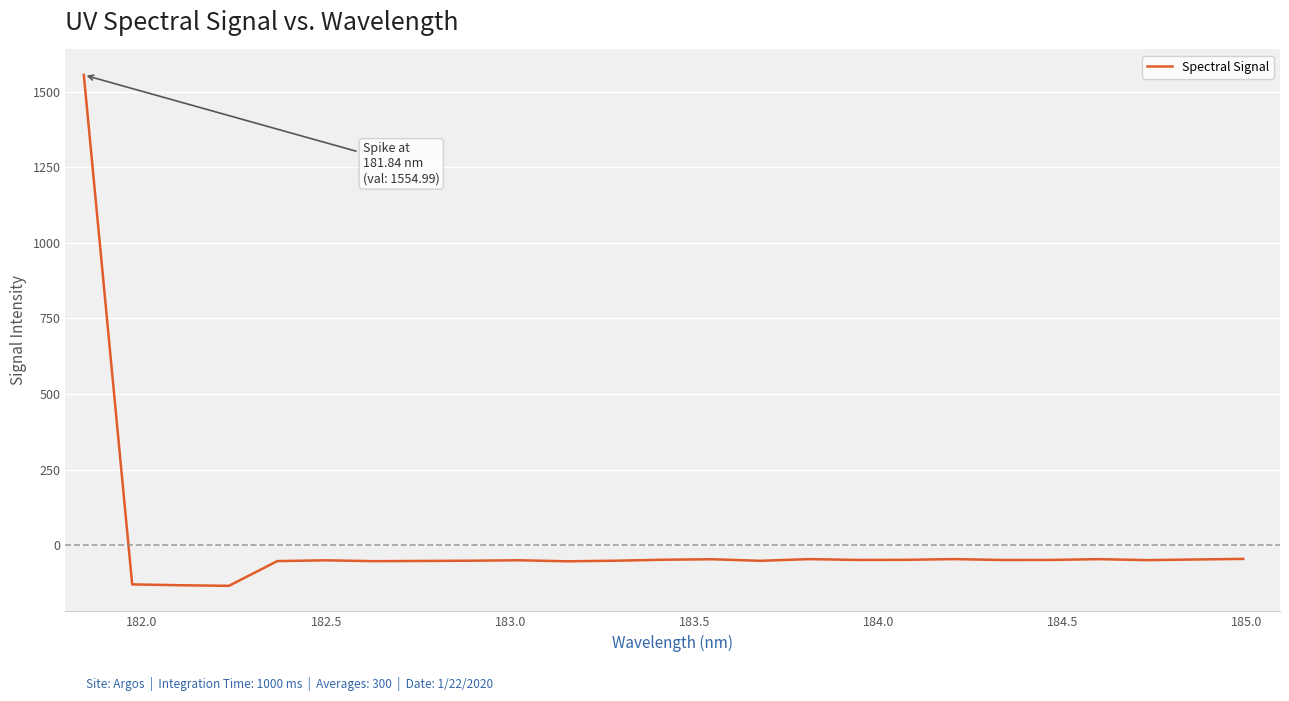

What is the difference between the maximum and minimum values?

1689.1